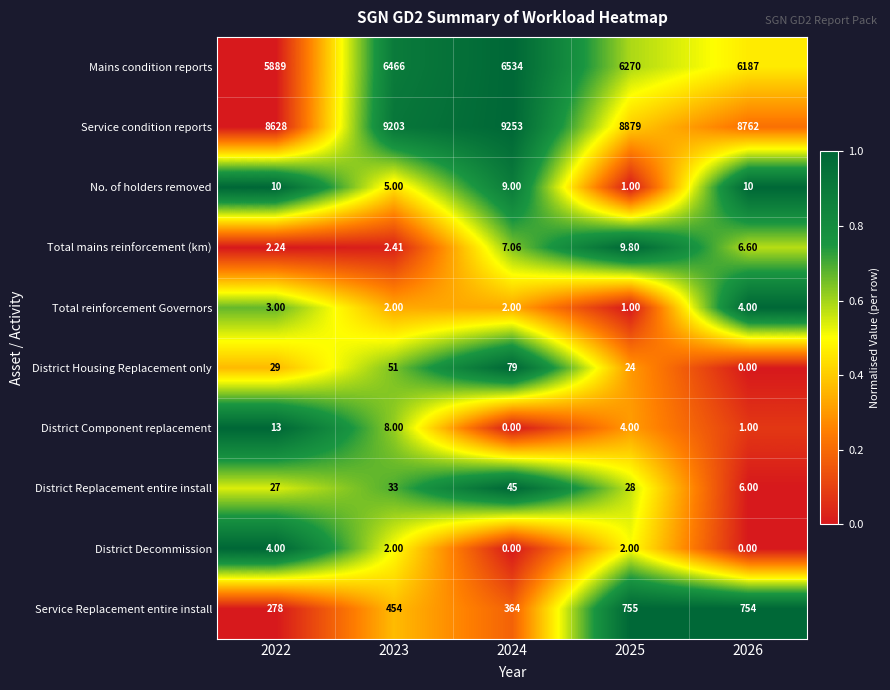

How many categories are shown in the chart?

5